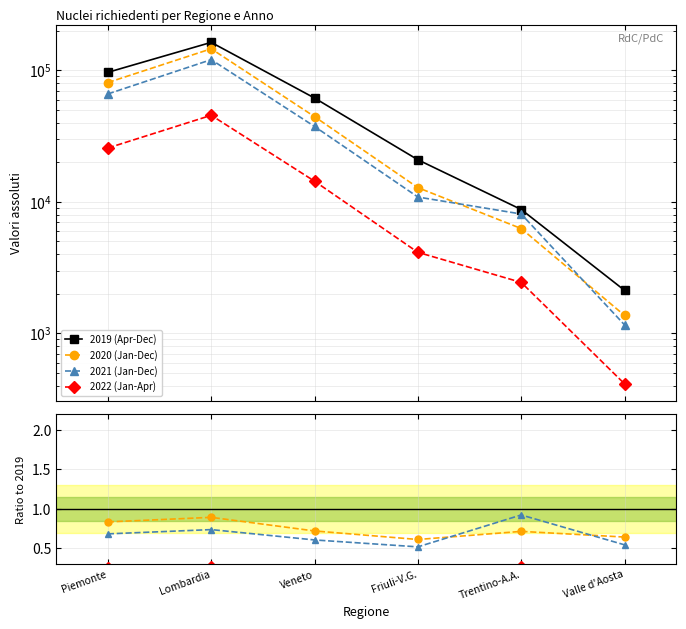

Read the 2020 (Jan-Dec) value at Piemonte.

0.8